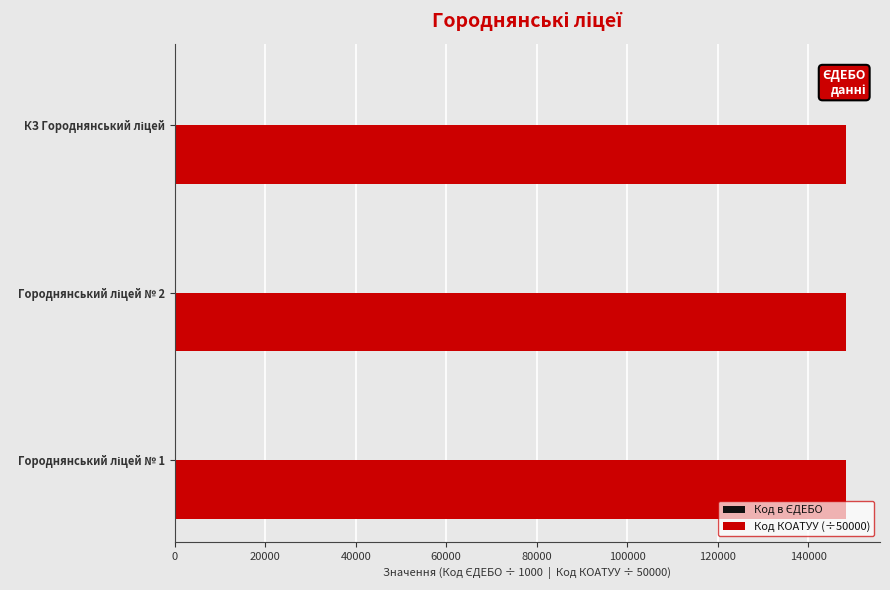

Which series has the largest total across all categories?

Код КОАТУУ (÷50000)